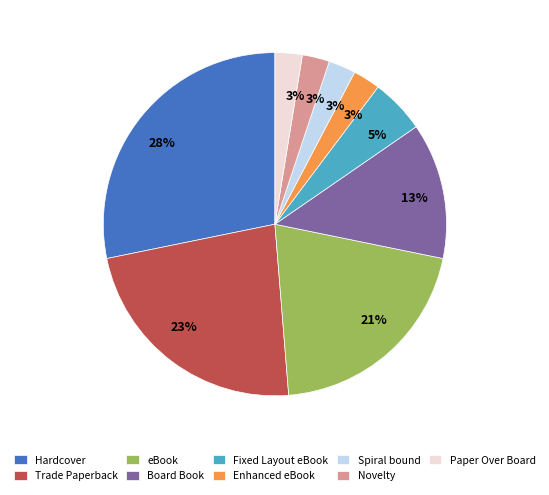

What percentage is the Trade Paperback slice, to the nearest percent?

23%